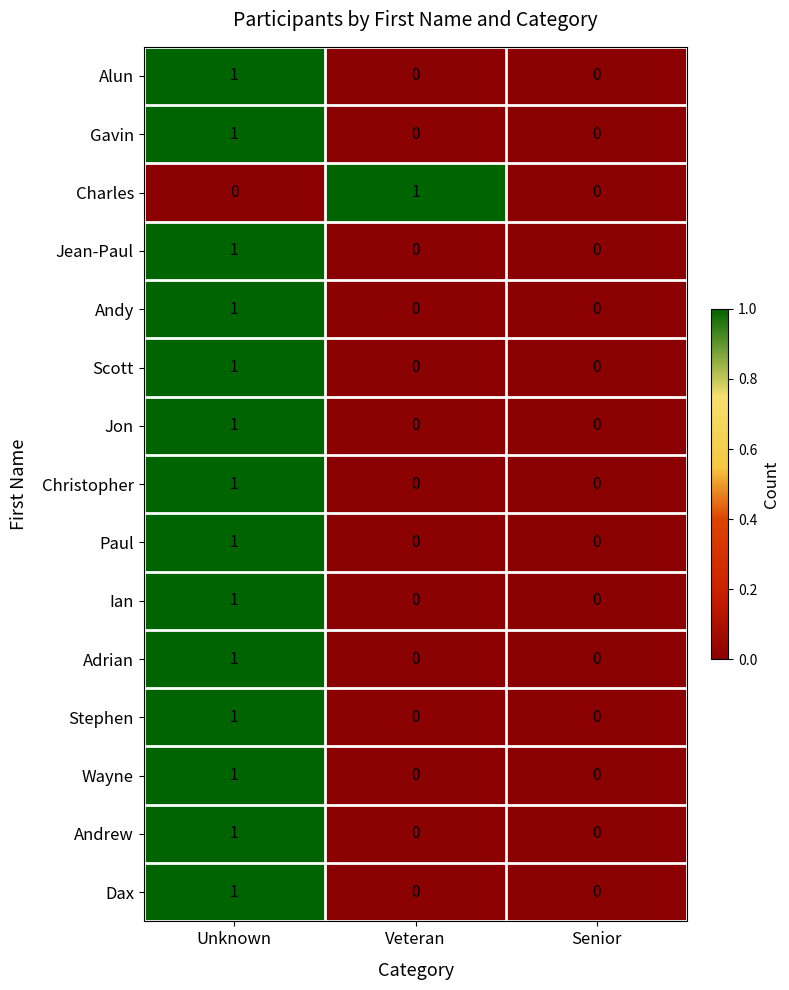

The value of Adrian at Senior is 0. True or false?

True